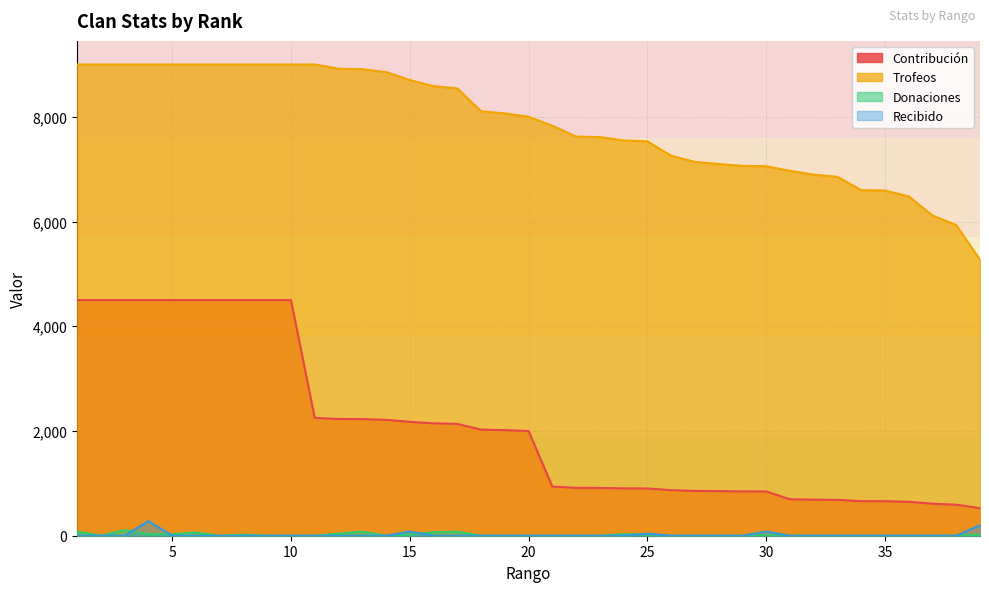

The Recibido series shows 190 at 9. True or false?

False